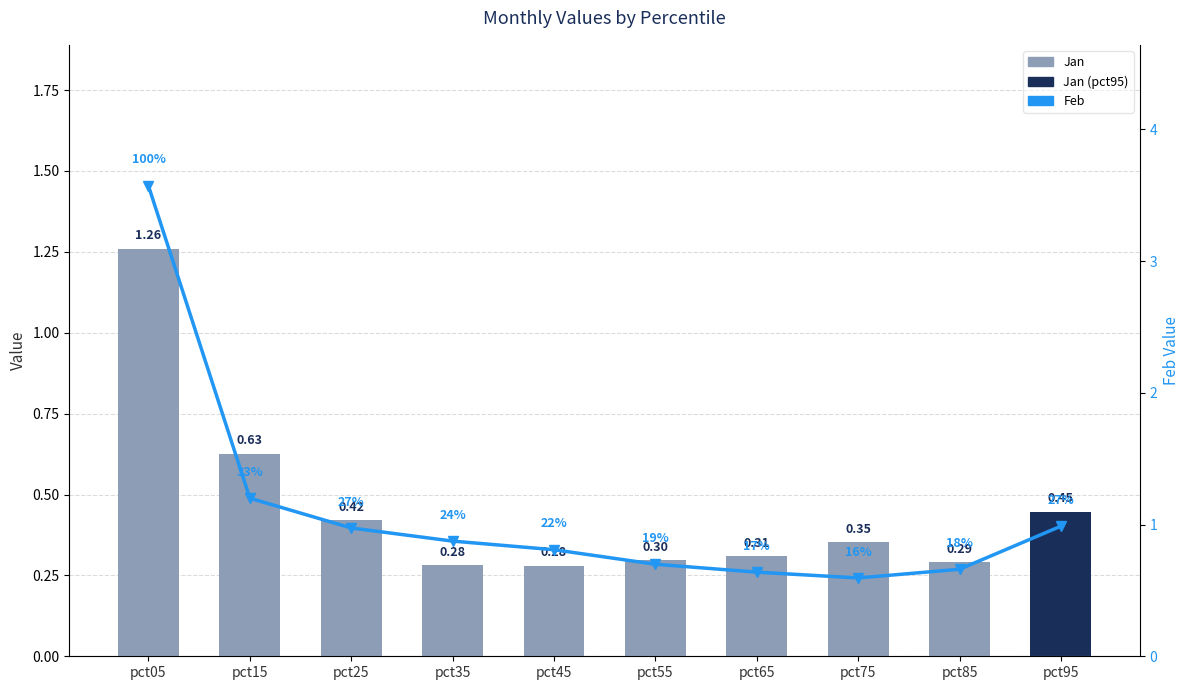

Which category has the highest value in the Feb series?

pct05